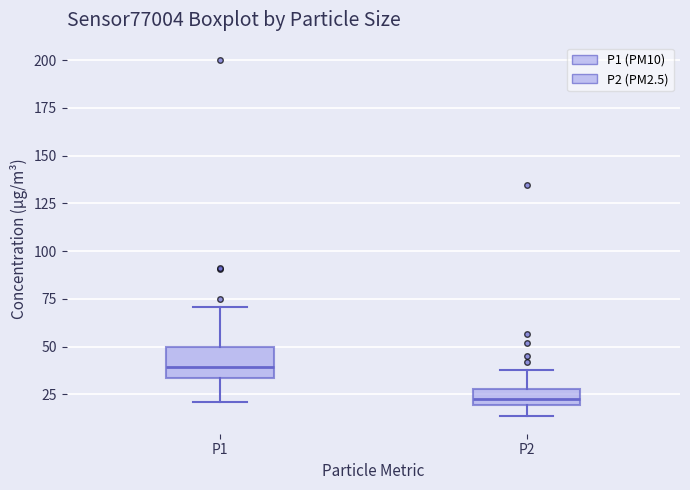

Reading left to right, transcribe this box plot: for each box, give where its median line is, the range the box spans, and where its two whiskers end, as read against the y-axis. The values are not printed on the chart, so give them approximately, as read against the axis.

P1: median 40, box 35 to 50, whiskers 20 to 70
P2: median 25, box 20 to 30, whiskers 15 to 40